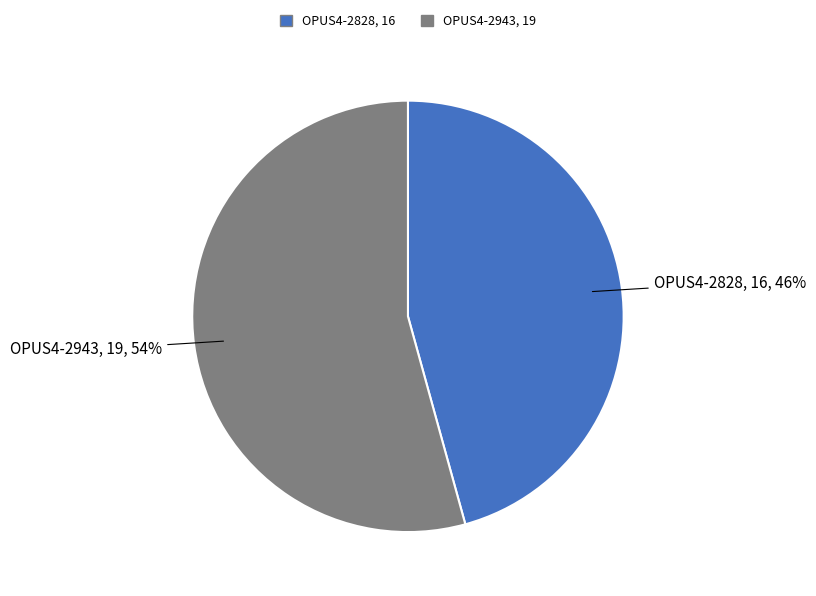

What is the largest slice in the pie chart?

OPUS4-2943